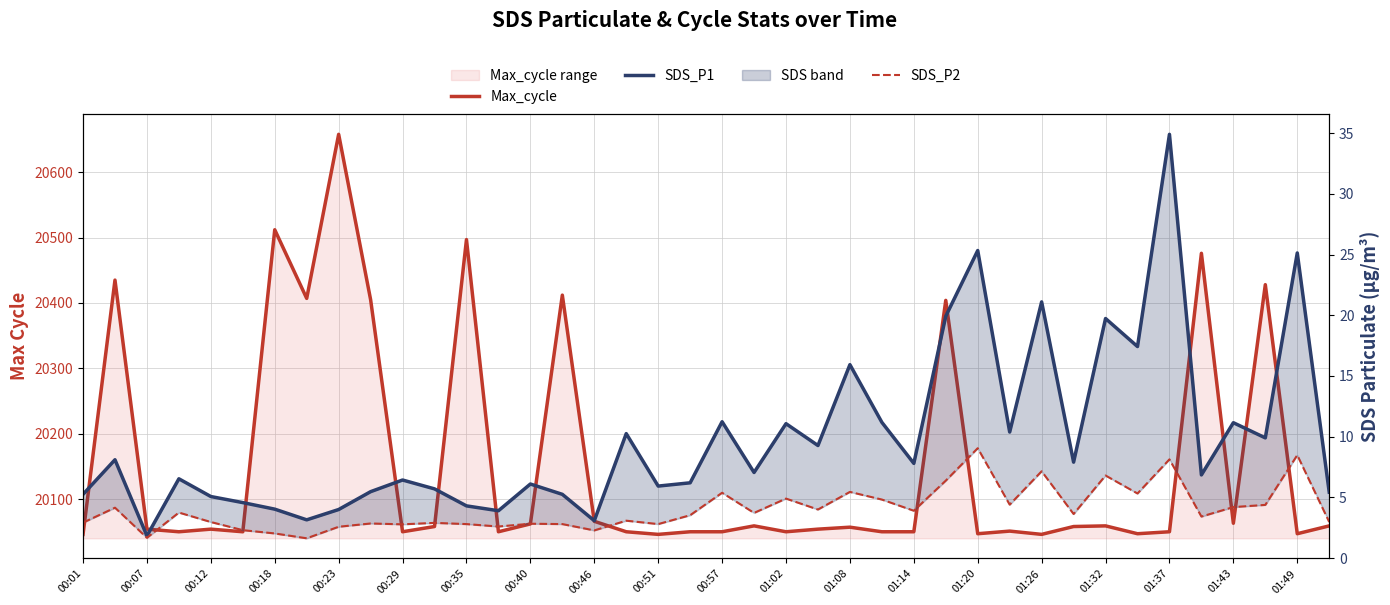

How many categories are shown in the chart?

40